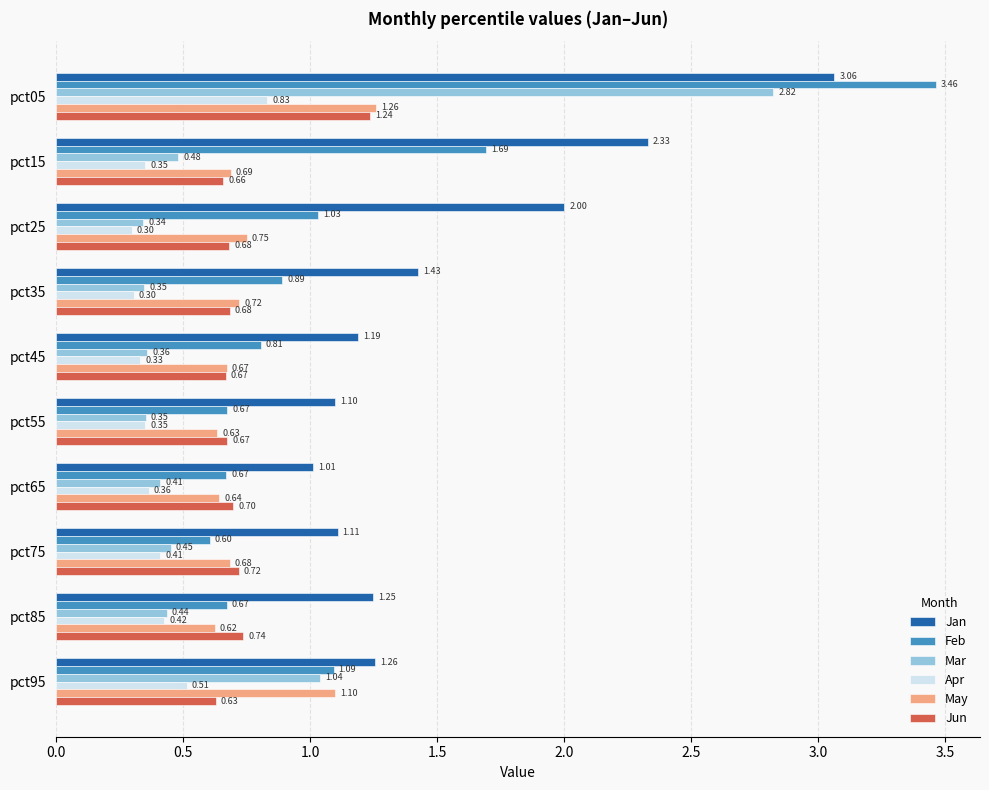

What is the average value of the Jan series?

1.6